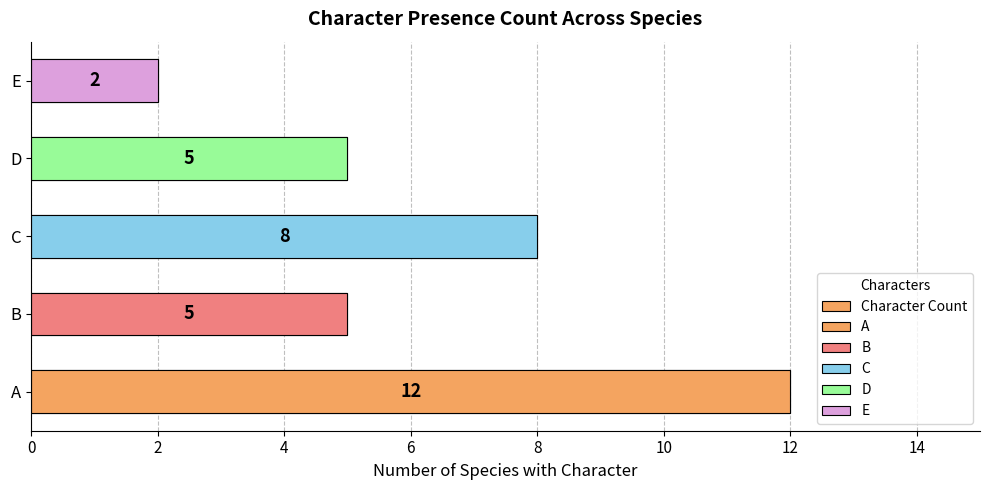

How many values are below 5?

1